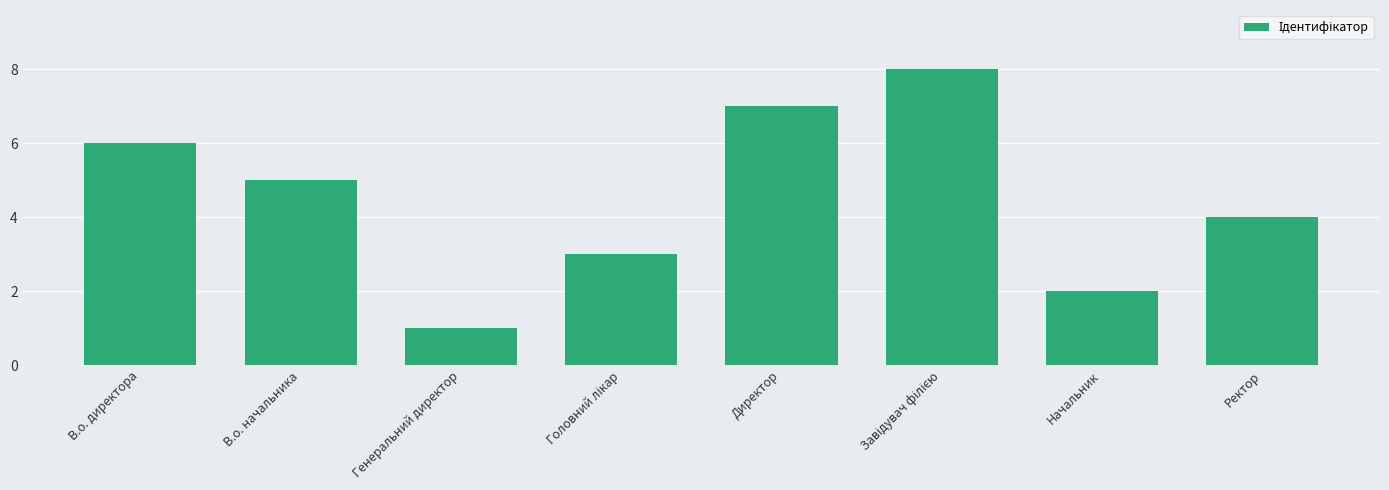

What is the difference between the maximum and minimum values?

7